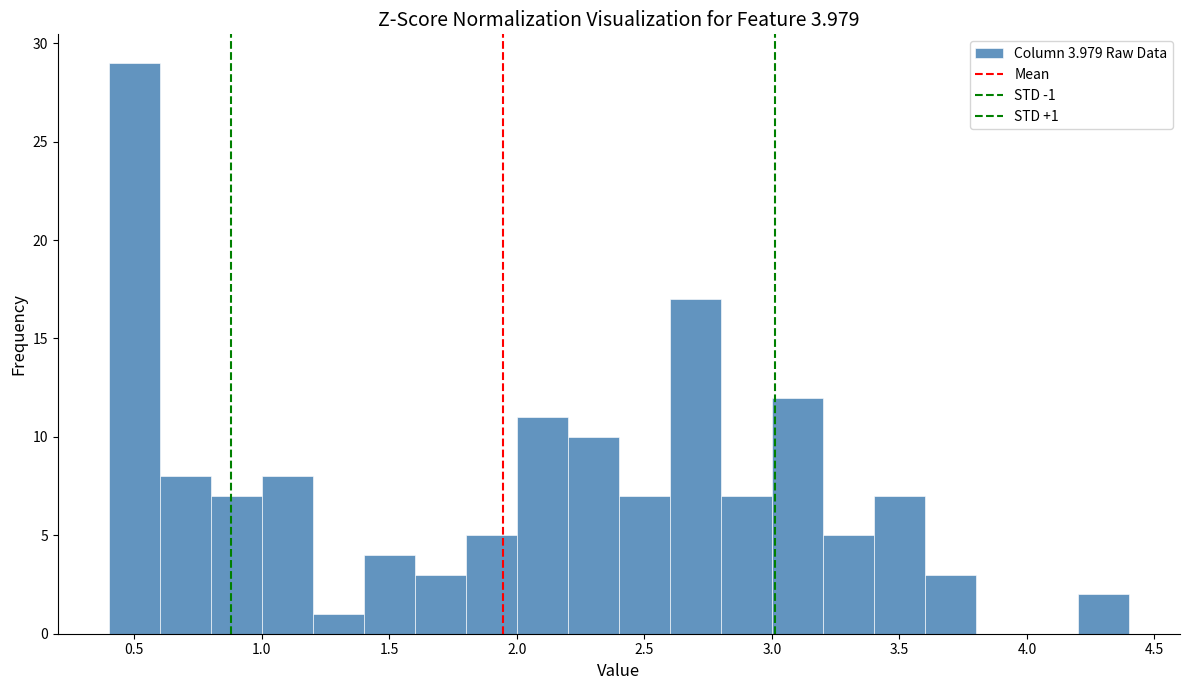

Over which range of the x-axis is the bar tallest?

0.4 to 0.6